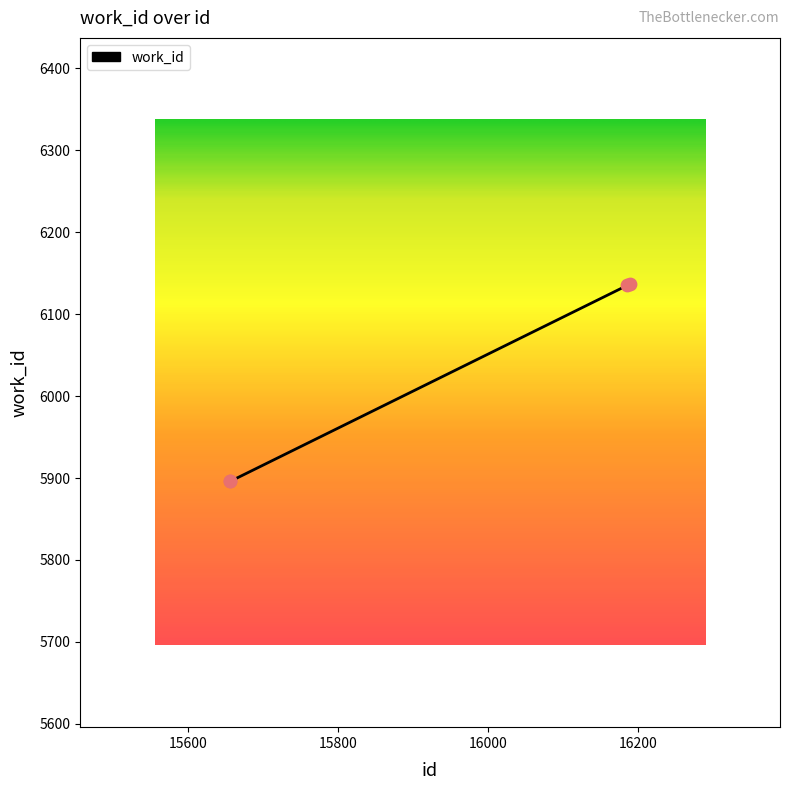

What is the smallest value displayed?

5896